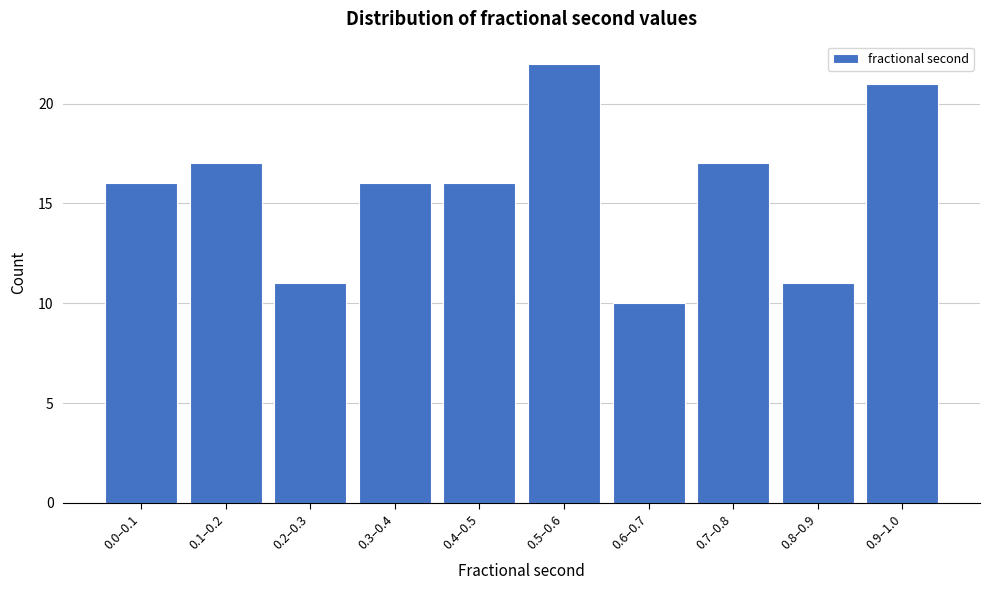

Reading left to right, extract all data points from this chart.

16	17	11	16	16	22	10	17	11	21